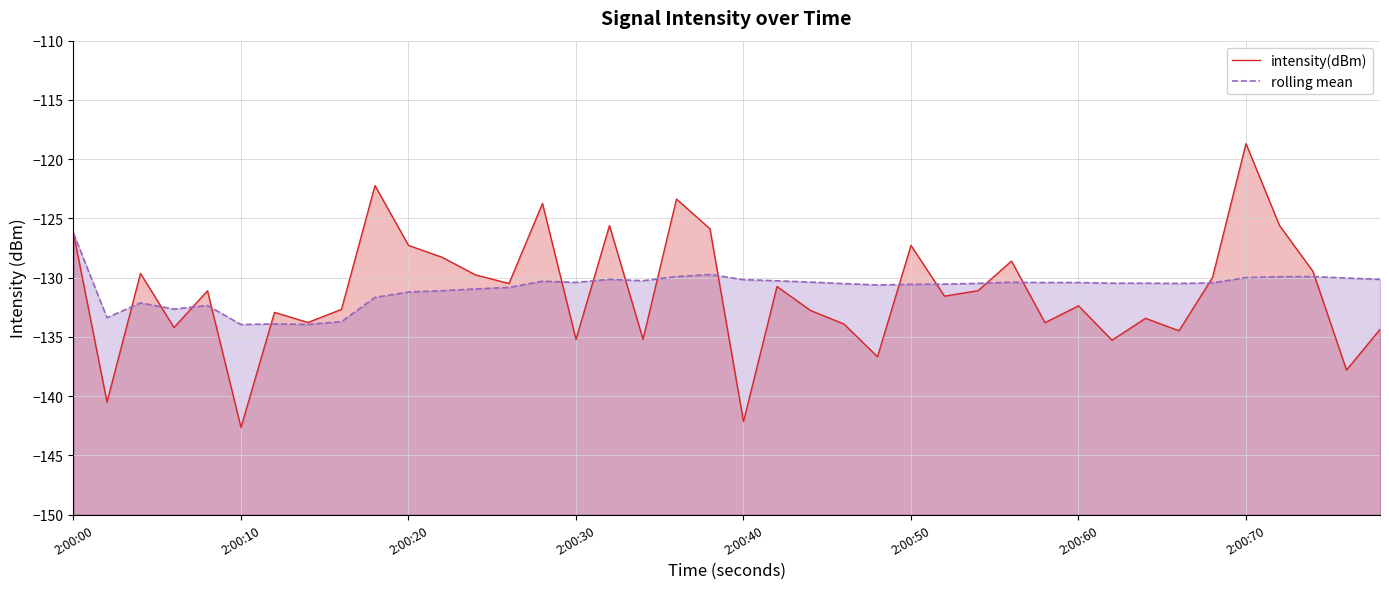

True or false: rolling mean has more than 0 interior local peaks.

True